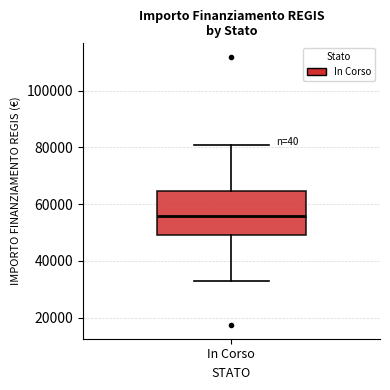

Transcribe this box plot: give where the median line is, the range the box spans, and where the two whiskers end, as read against the y-axis. The values are not printed on the chart, so give them approximately, as read against the axis.

median 56000, box 50000 to 64000, whiskers 32000 to 80000